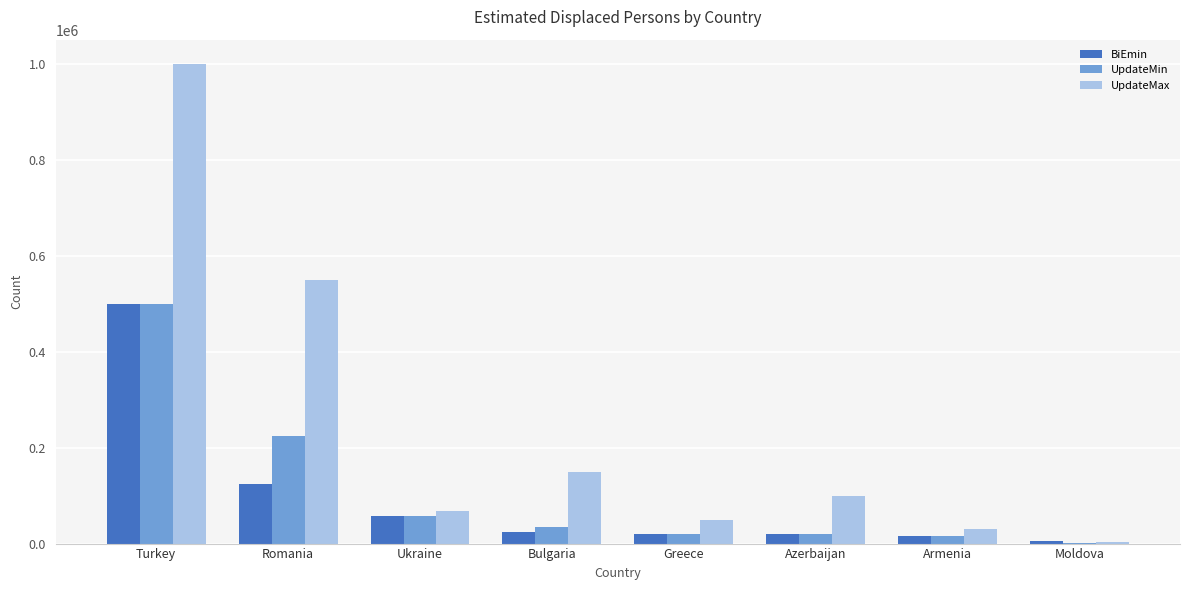

The UpdateMax series shows 615637 at Turkey. True or false?

False